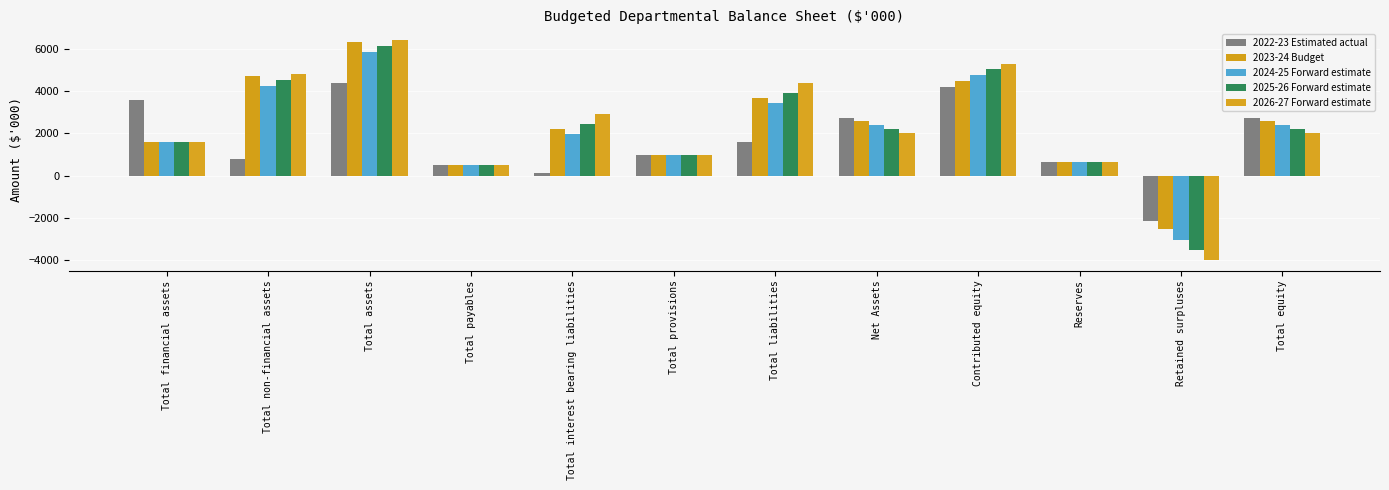

How many bars are there in each group?

5